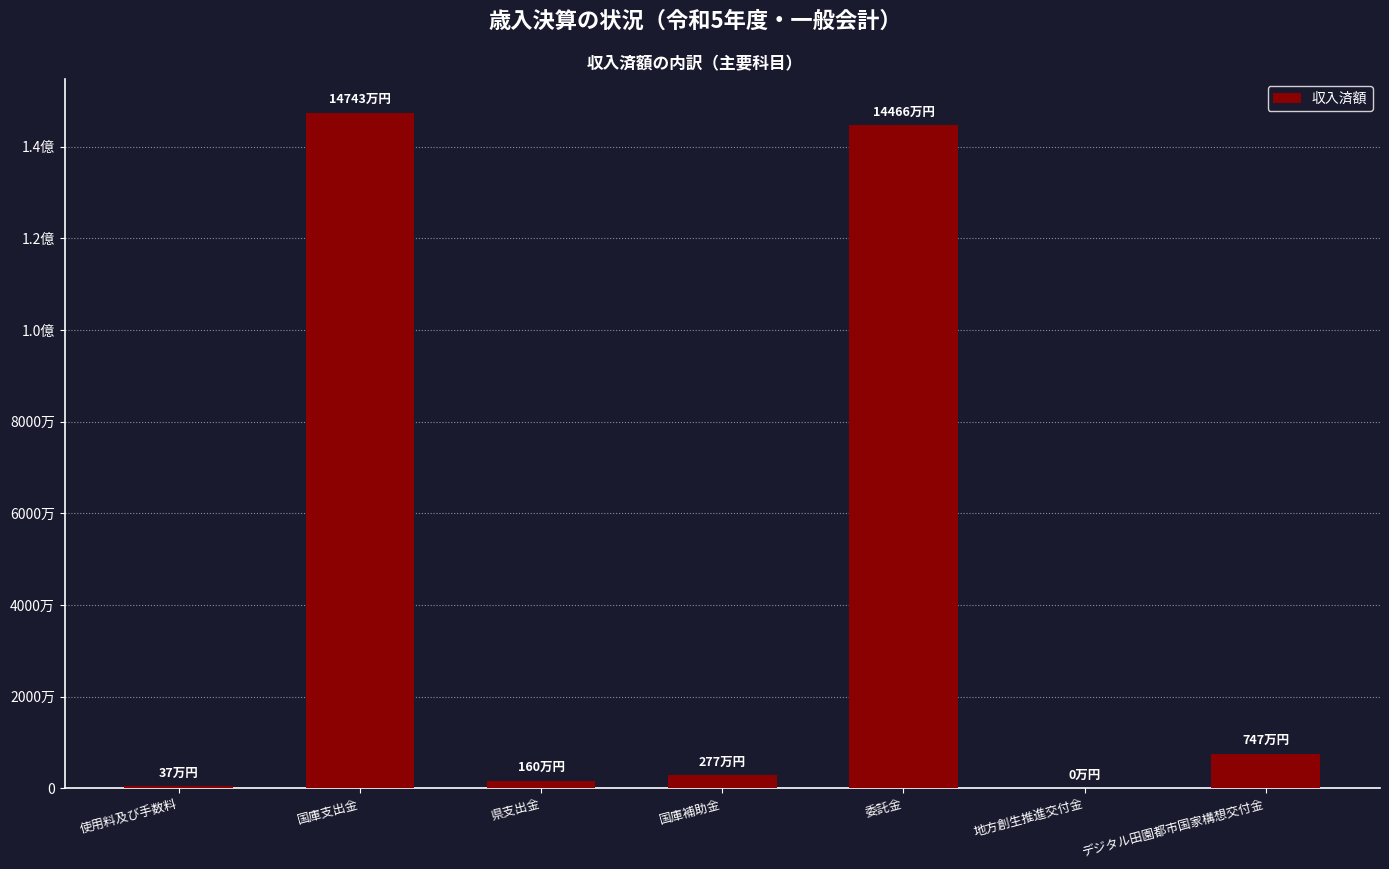

At which category does the chart reach its peak across all series?

国庫支出金